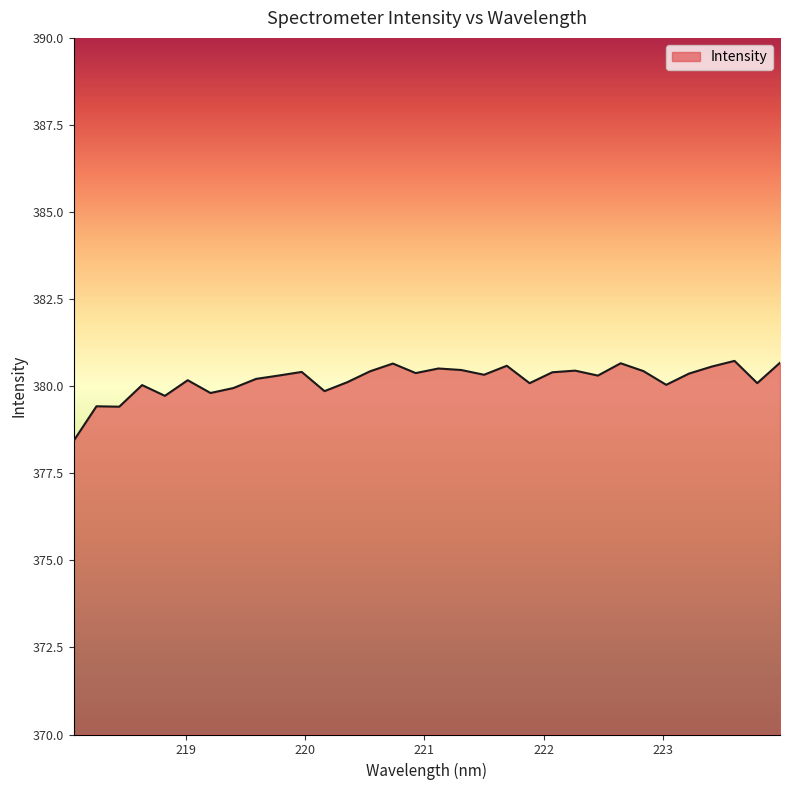

What is the difference between the maximum and minimum values?

2.3